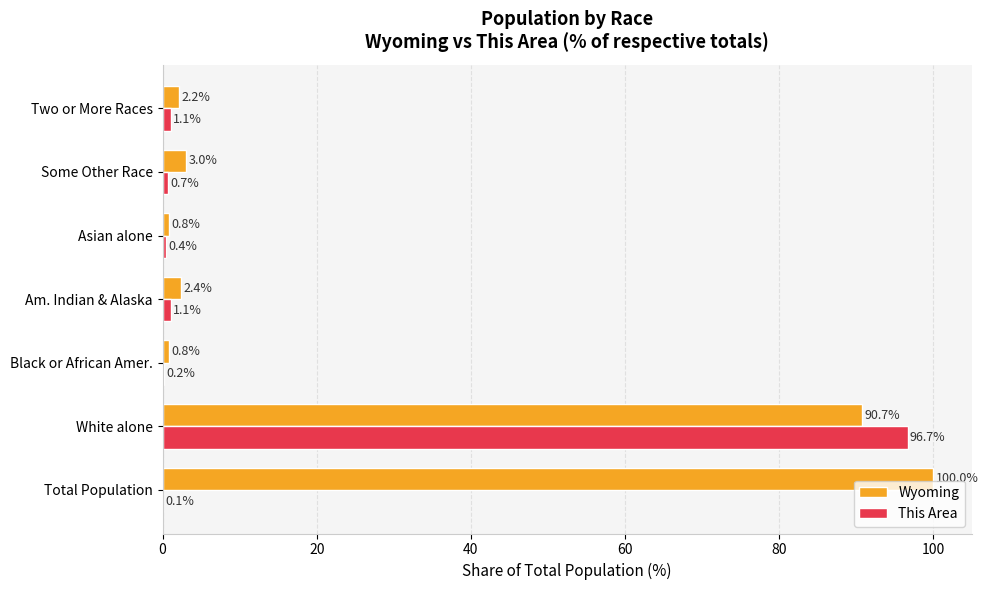

Which series changed the most between Total Population and Two or More Races?

Wyoming